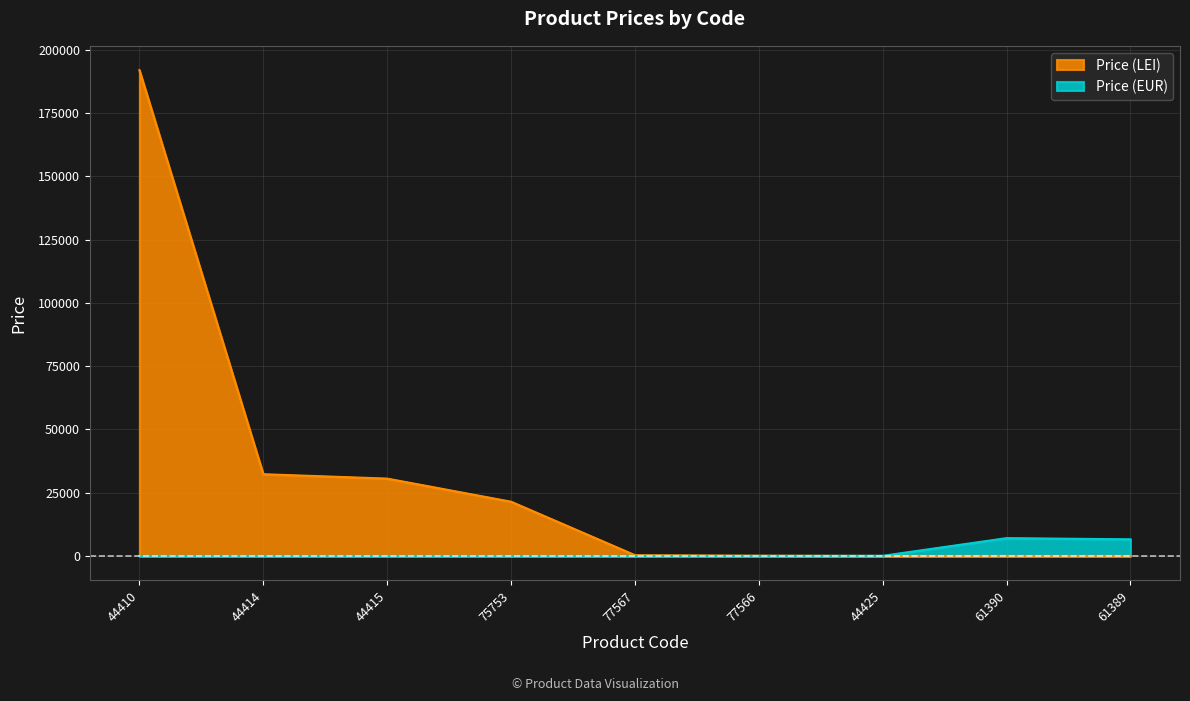

Which series has the widest spread of values?

Price (LEI)